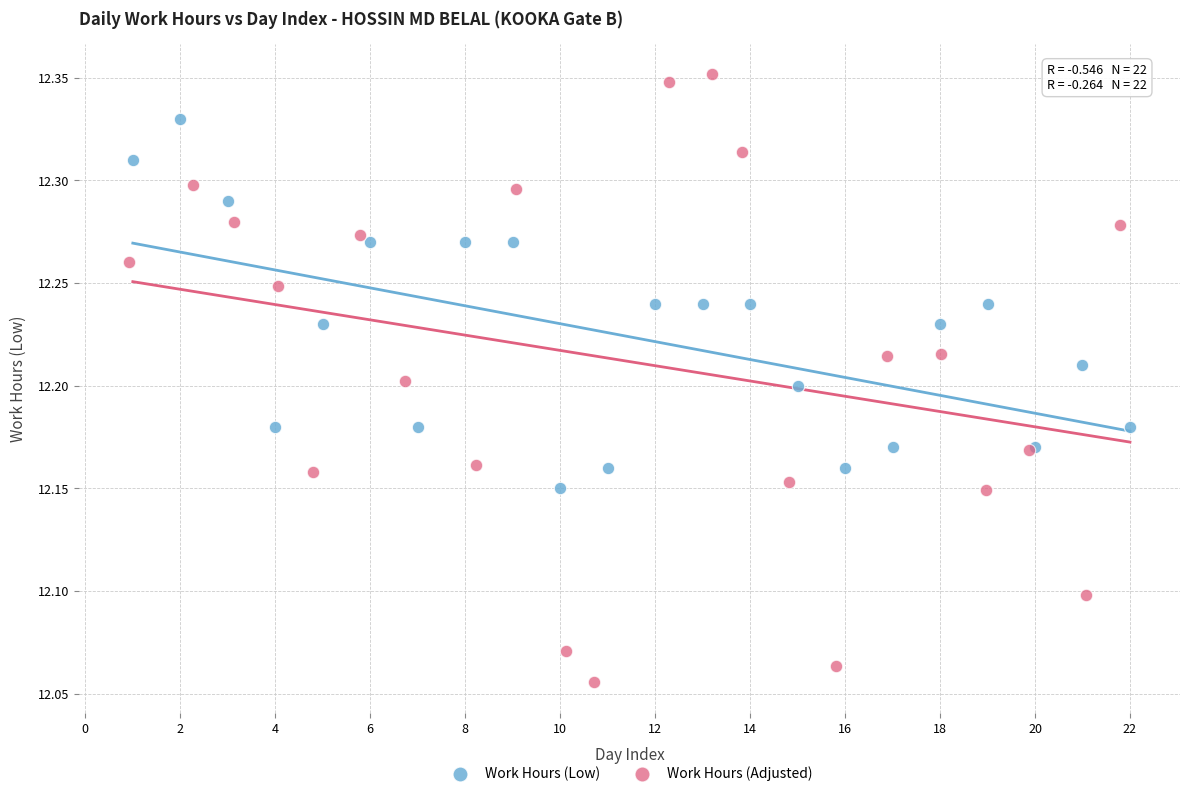

Which series has the largest Y range (max minus min)?

Work Hours (Adjusted)